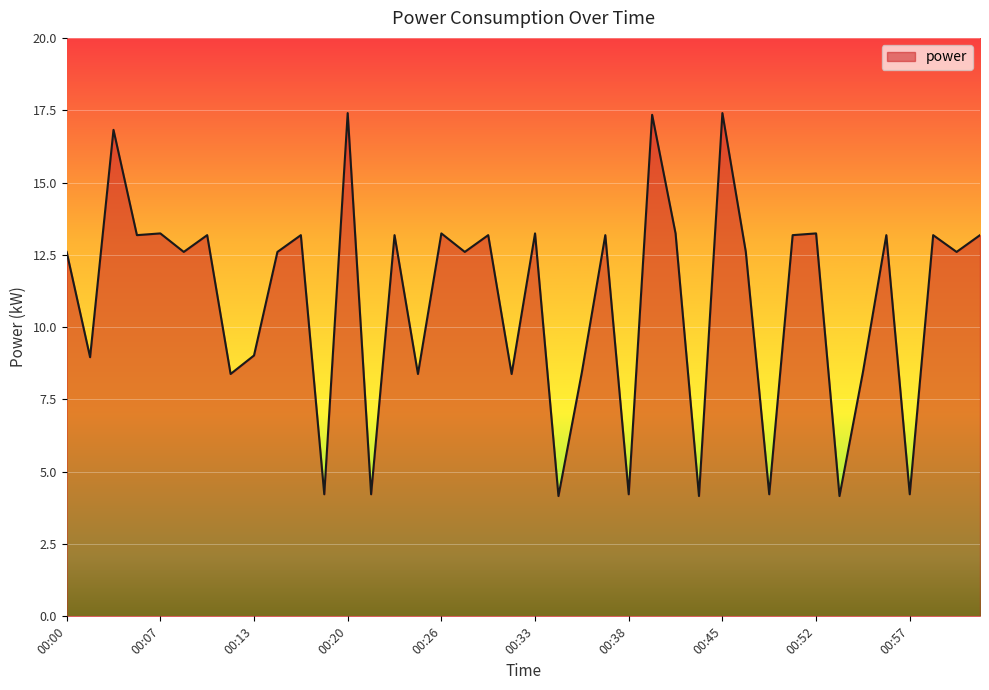

What is the minimum value shown in the chart?

4.2